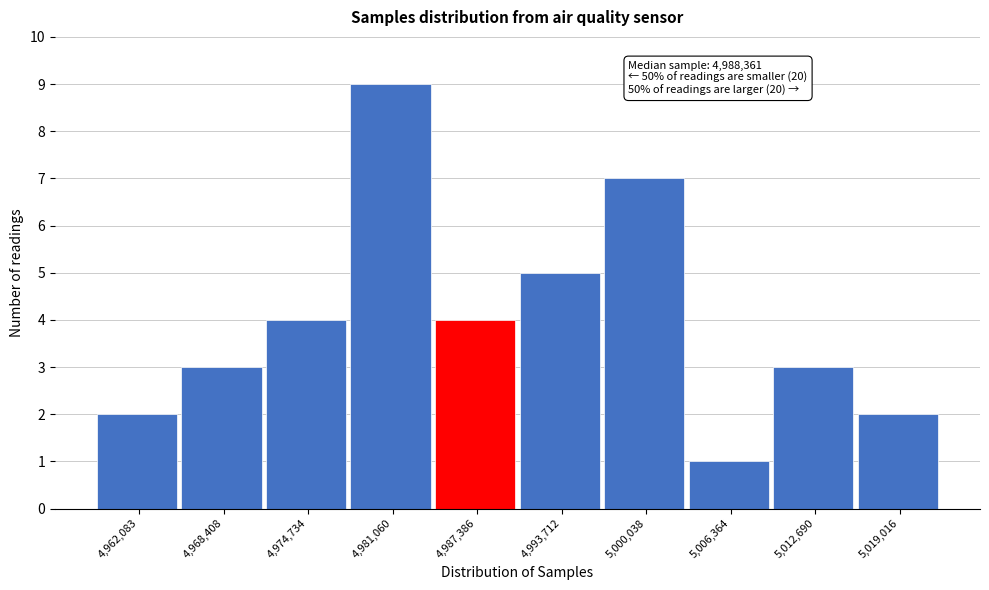

Reading left to right, list all the values displayed in this chart.

4,962,083=2	4,968,408=3	4,974,734=4	4,981,060=9	4,987,386=4	4,993,712=5	5,000,038=7	5,006,364=1	5,012,690=3	5,019,016=2